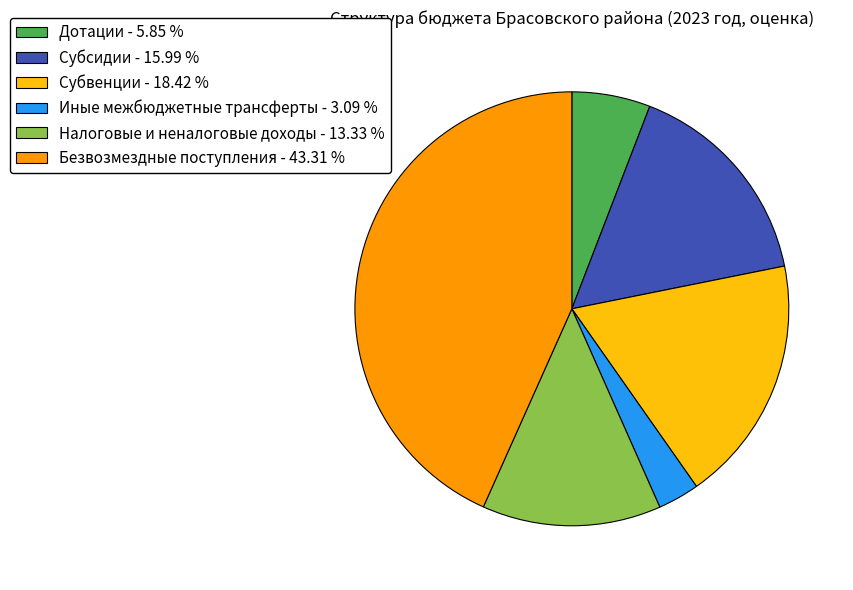

Count the number of slices in the pie.

6